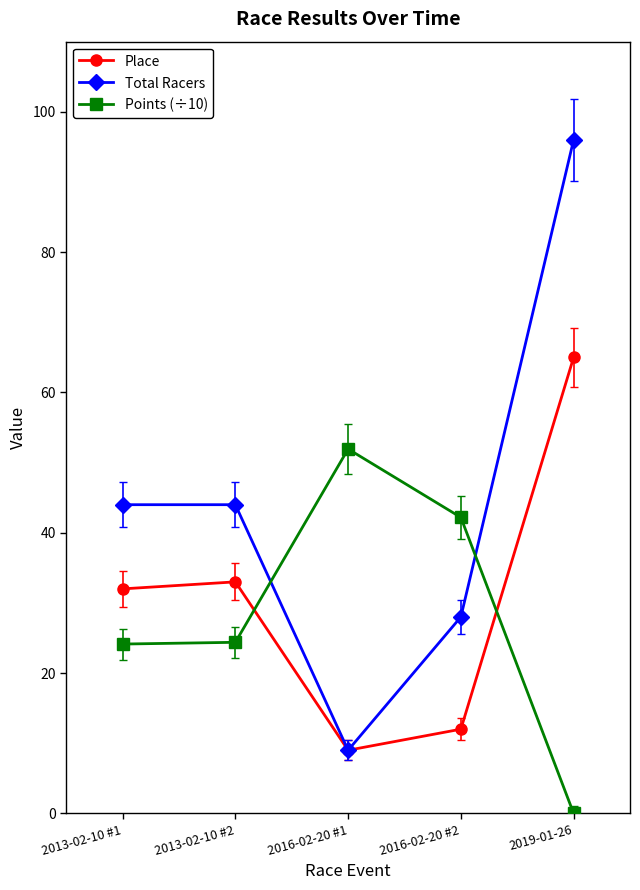

Is the value of Total Racers at 2013-02-10 #2 greater than the value of Place at 2016-02-20 #1?

Yes